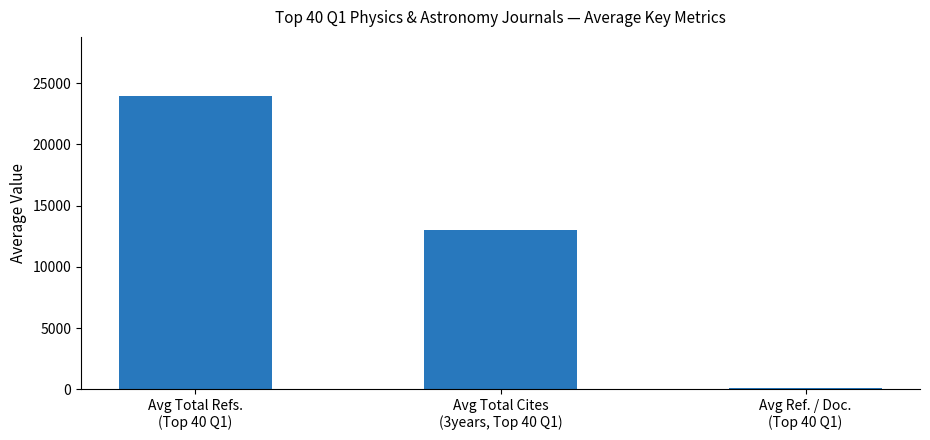

How many categories are shown in the chart?

3